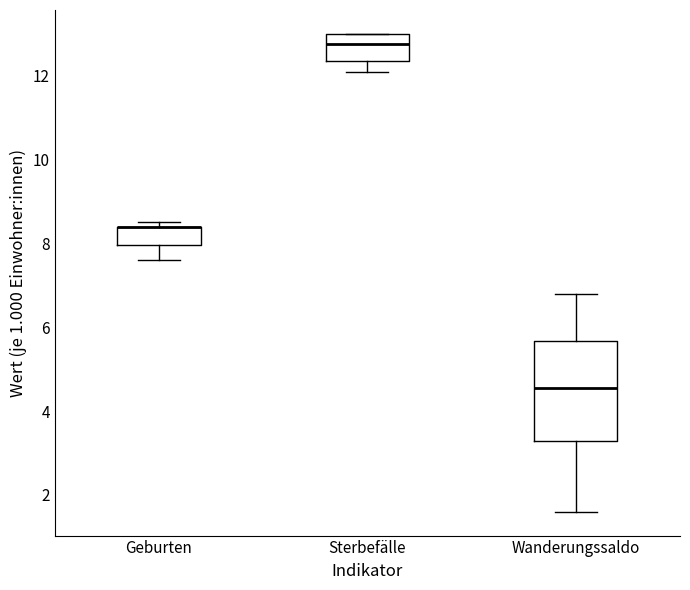

Which box is the tallest, from its lower edge to its upper edge?

Wanderungssaldo